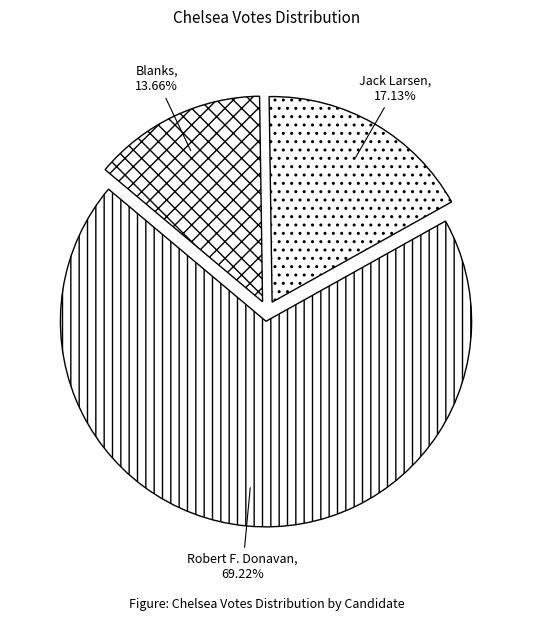

How many segments does this pie chart have?

3